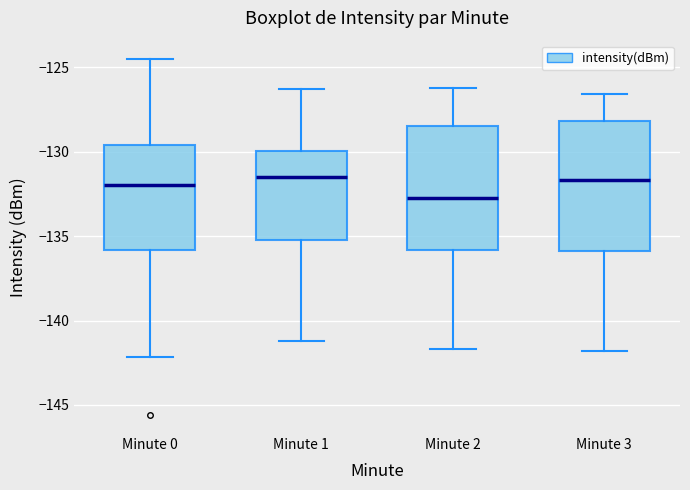

Reading left to right, read every box against the y-axis: the position of its median line, the range the box covers, and the ends of its whiskers. The values are not printed on the chart, so give them approximately, as read against the axis.

Minute 0: median -132.0, box -136.0 to -129.5, whiskers -142.0 to -124.5
Minute 1: median -131.5, box -135.0 to -130.0, whiskers -141.0 to -126.5
Minute 2: median -132.5, box -136.0 to -128.5, whiskers -141.5 to -126.0
Minute 3: median -131.5, box -136.0 to -128.0, whiskers -142.0 to -126.5